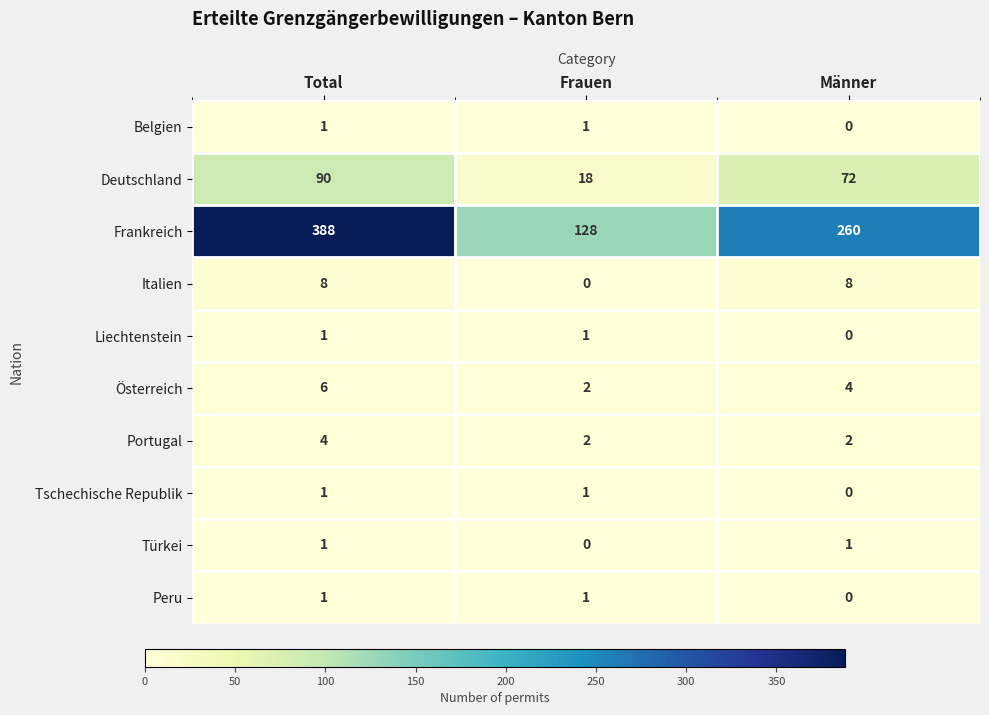

Which series changed the most between Total and Frauen?

Frankreich